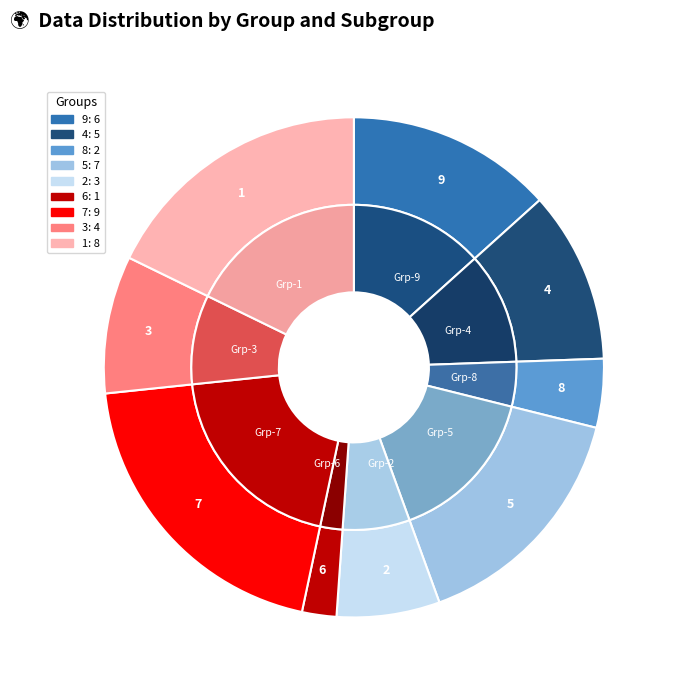

Is there a majority slice in this chart?

No